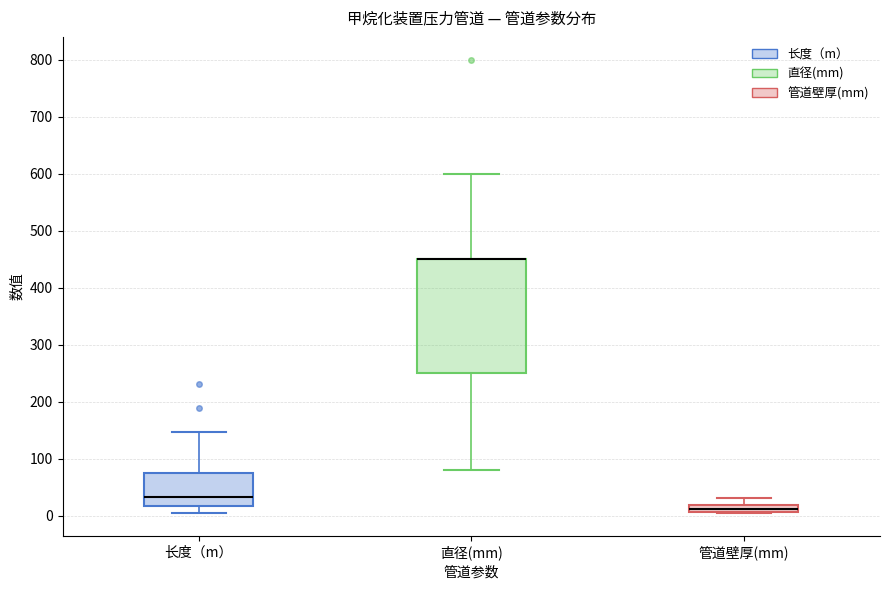

Where is the upper edge of the box for 长度（m） on the y-axis? The values are not printed on the chart, so give them approximately, as read against the axis.

80